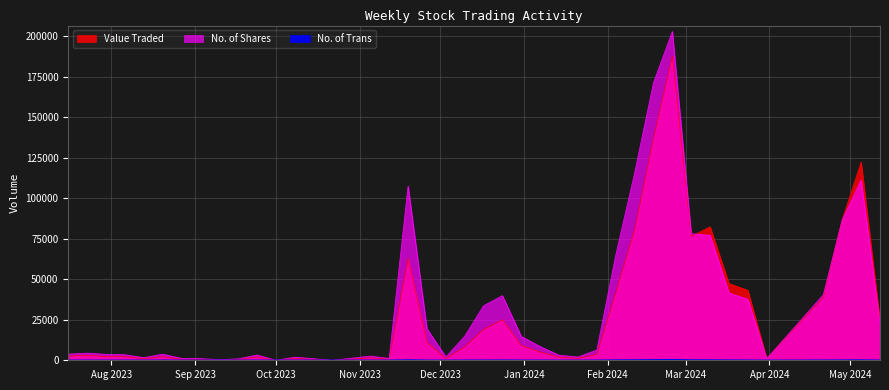

Between 24/12/2023 and 03/09/2023, which series saw the biggest shift?

No. of Shares